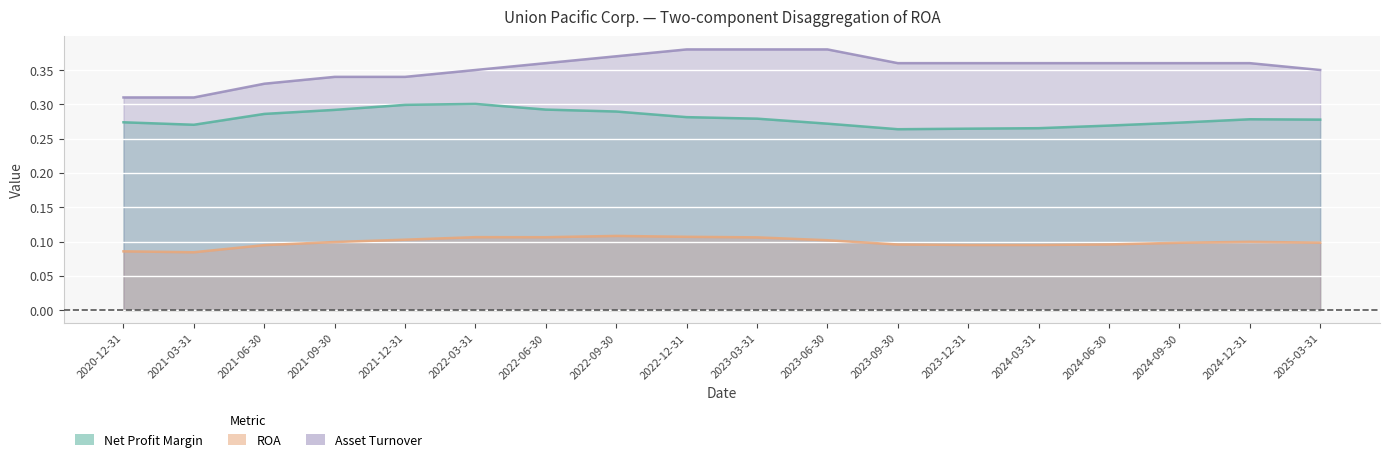

What is the label of the 9th point from the right?

2023-03-31